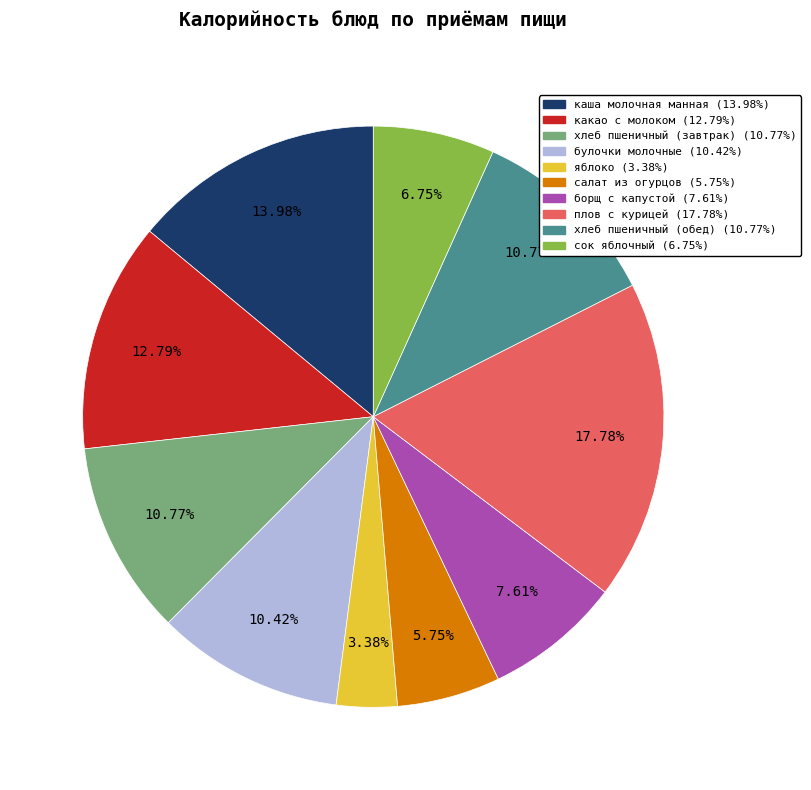

Which category has the smallest portion of the pie?

яблоко